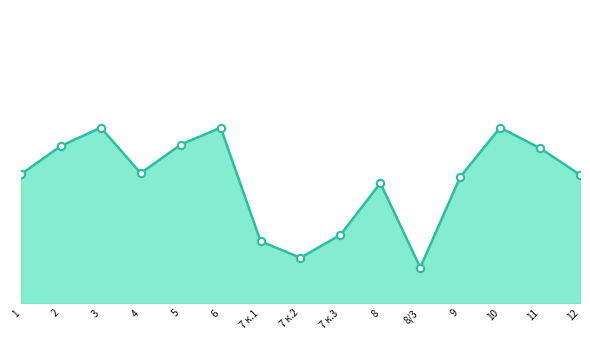

Between 7 к.2 and 3, which is larger?

3